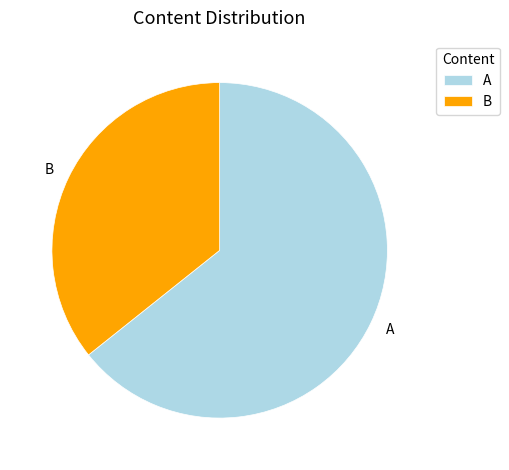

Count the number of slices in the pie.

2